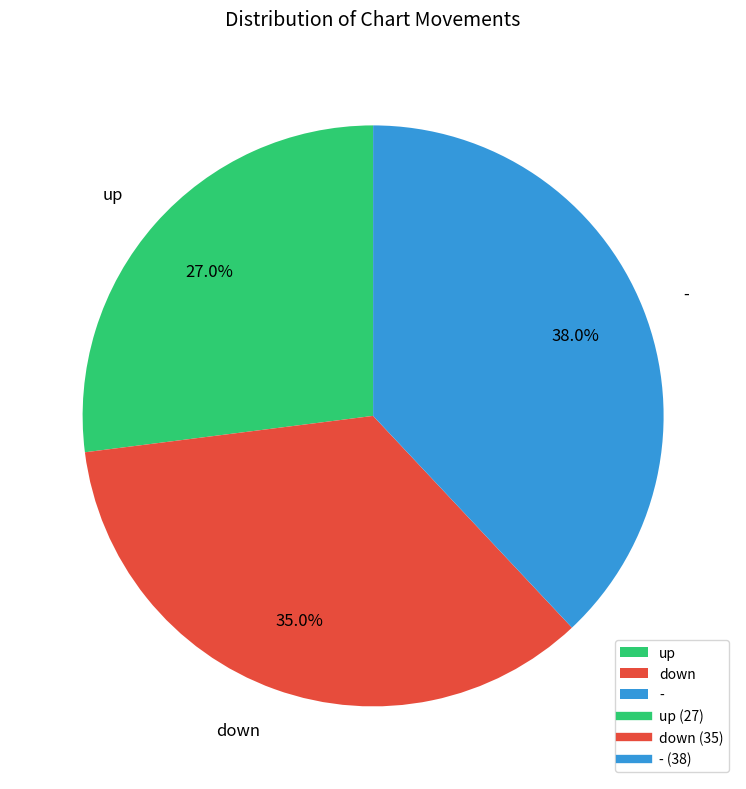

Does down represent more than half of the total?

No